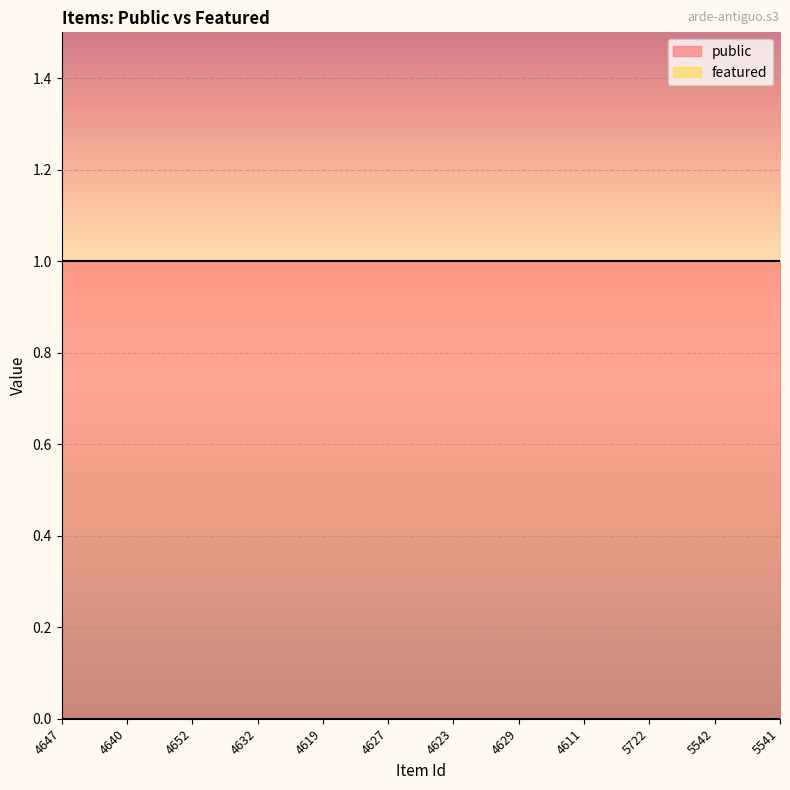

At how many categories does at least one series exceed 0?

12